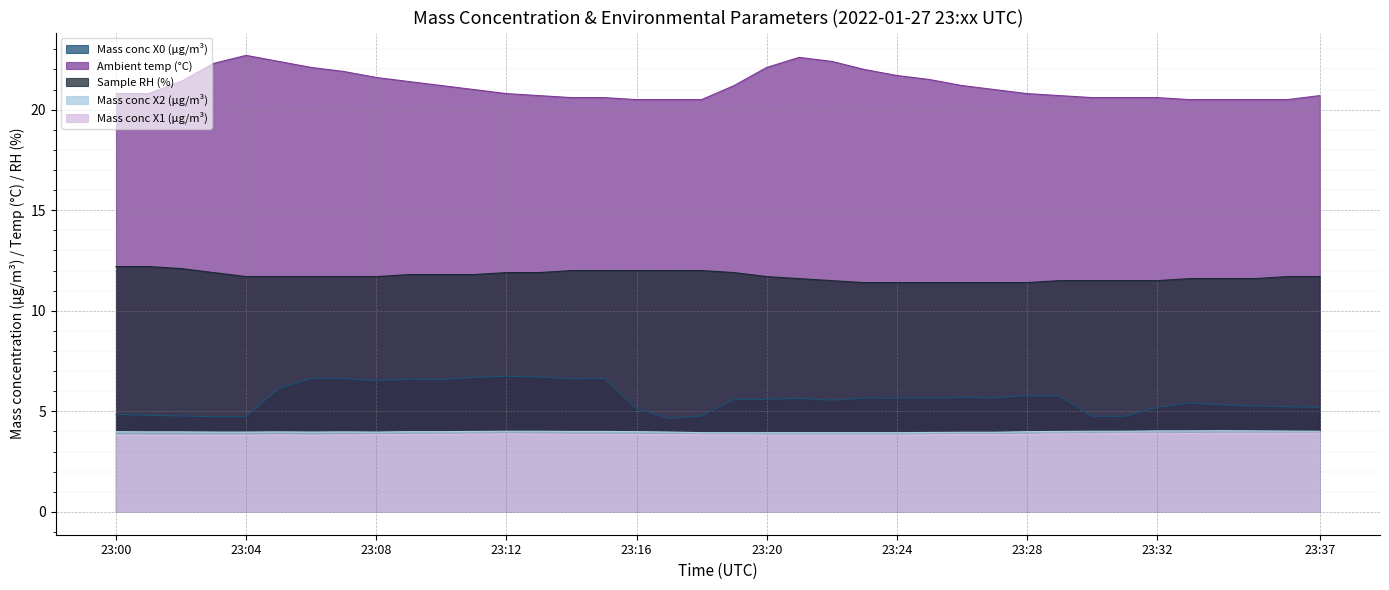

Which category has the highest value in the Mass conc X1 (μg/m³) series?

23:32